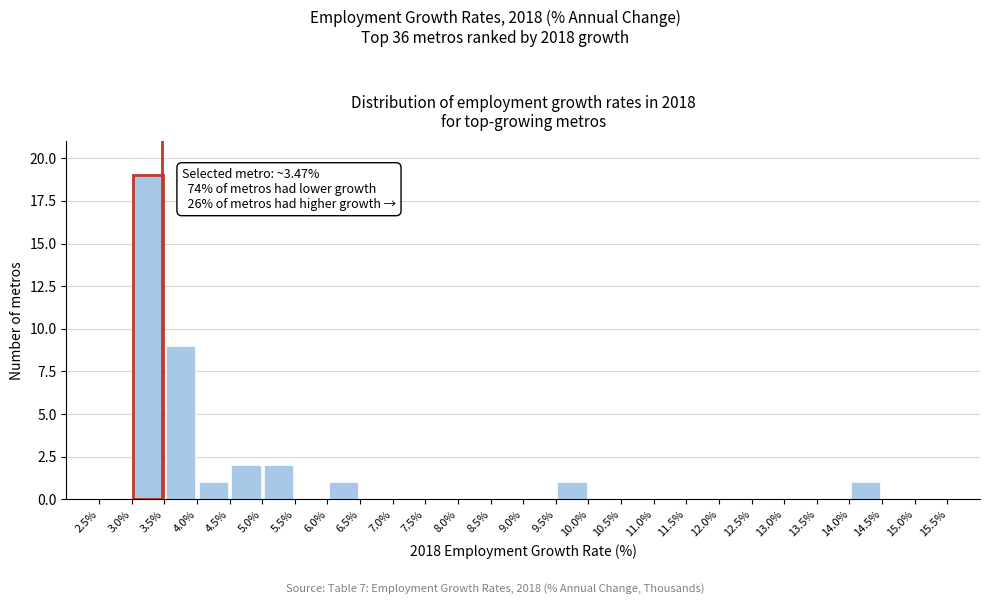

Which range on the x-axis has the tallest bar?

3.0% to 3.5%